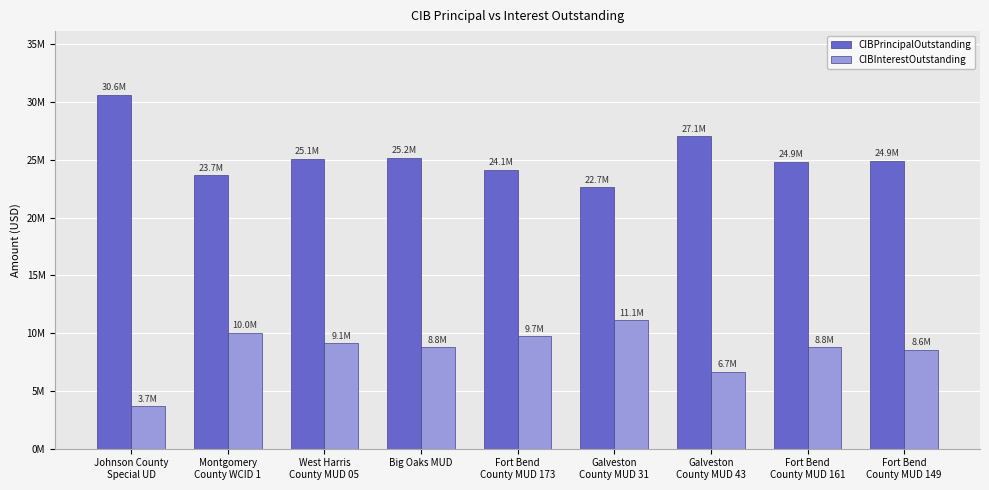

What are all the series names shown in the legend?

CIBPrincipalOutstanding, CIBInterestOutstanding